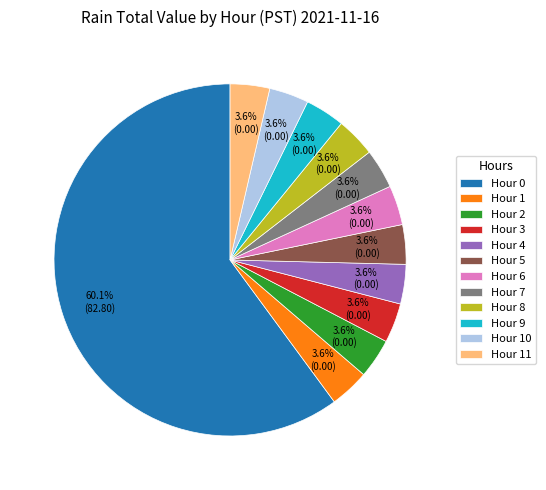

Does Hour 5 account for over 50% of the chart?

No